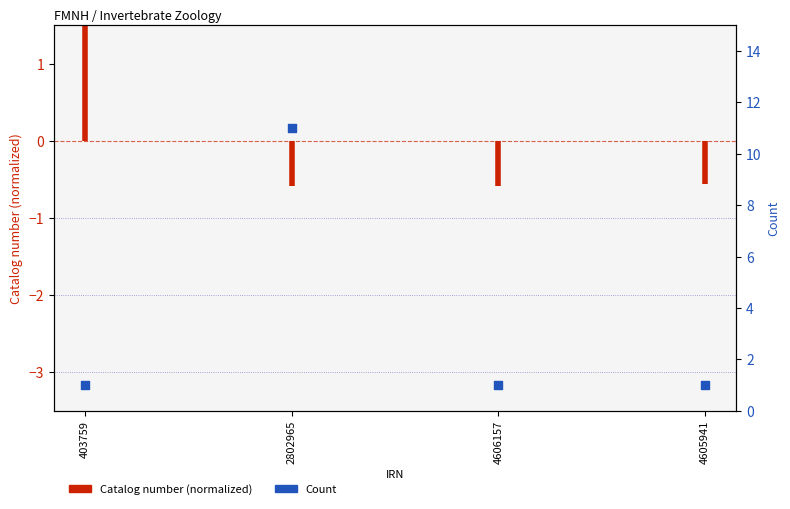

What is the ratio of the value at 2802965 to the value at 4606157?

11.0